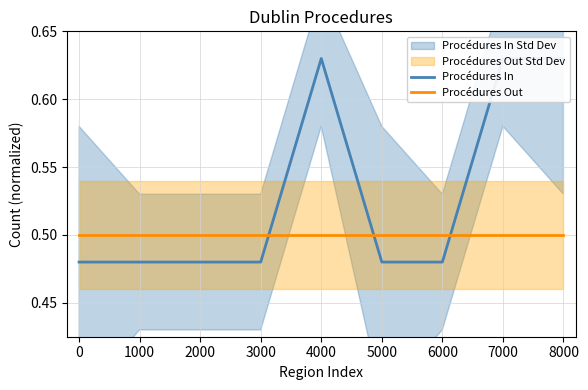

How many intersections are there between Procédures In and Procédures Out?

3